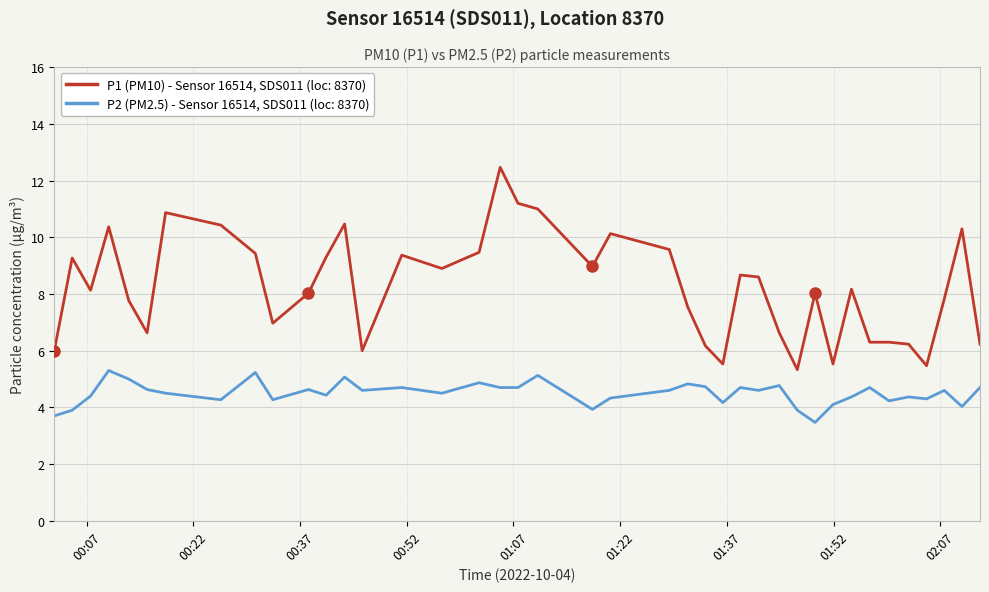

What is the maximum value shown in the chart?

12.5